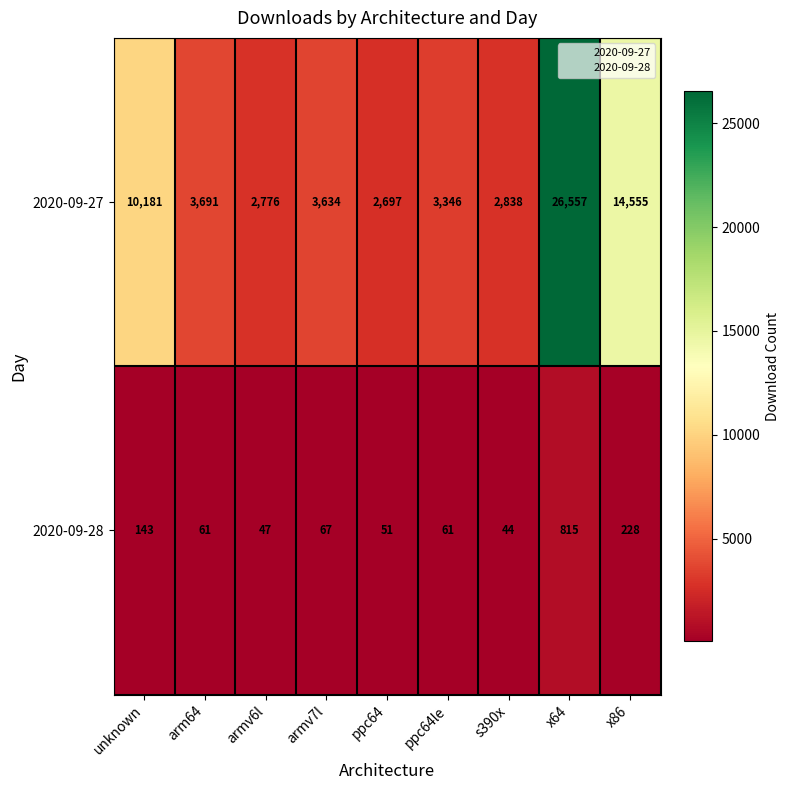

At which category is the sum across all series the highest?

x64